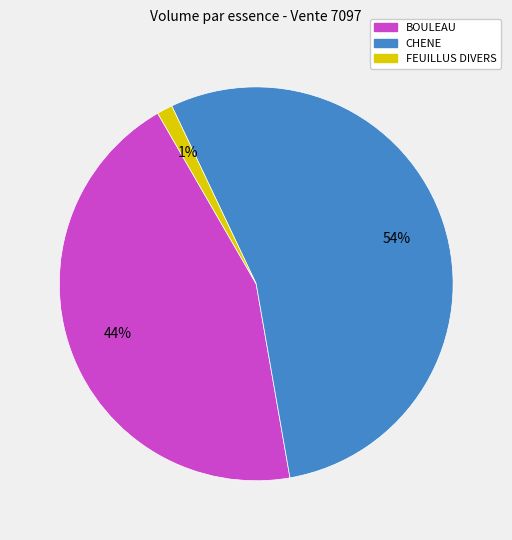

Which slice is the largest?

CHENE